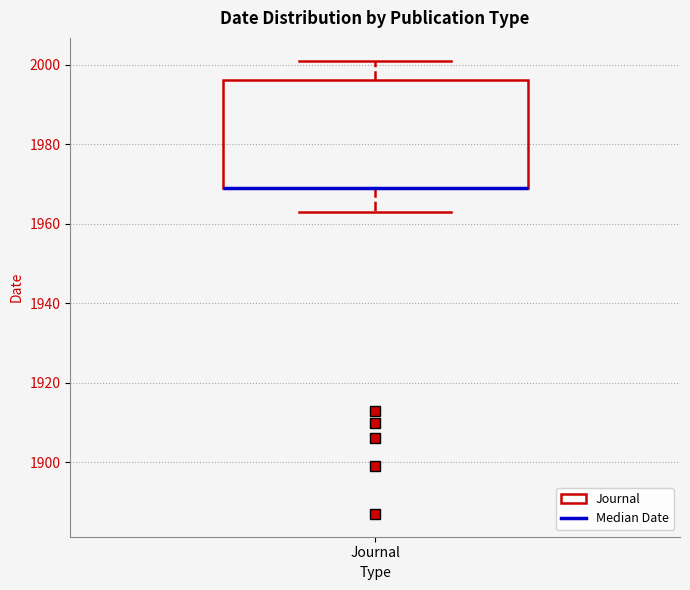

Transcribe this box plot: give where the median line is, the range the box spans, and where the two whiskers end, as read against the y-axis. The values are not printed on the chart, so give them approximately, as read against the axis.

median 1970 (drawn on the box's lower edge), box 1970 to 1996, whiskers 1964 to 2002